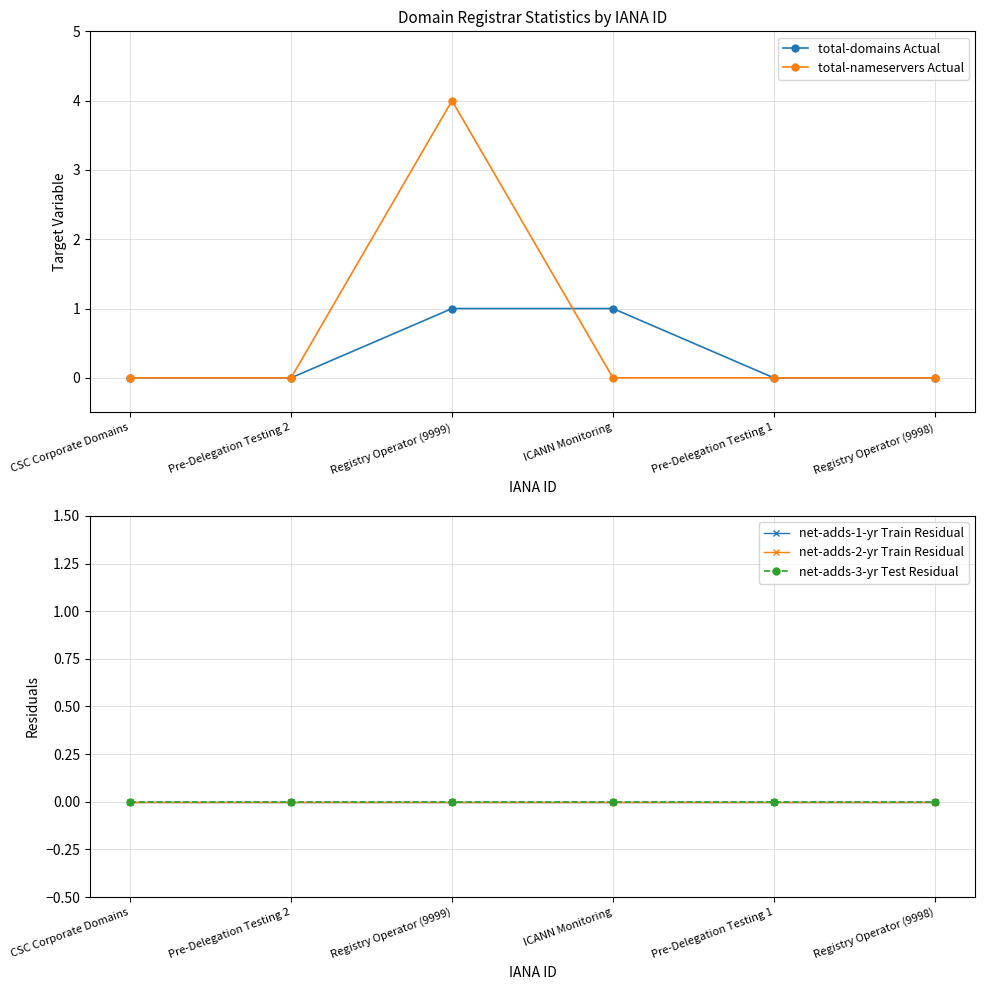

Is it true that total-nameservers Actual equals 0 at Registry Operator (9998)?

True